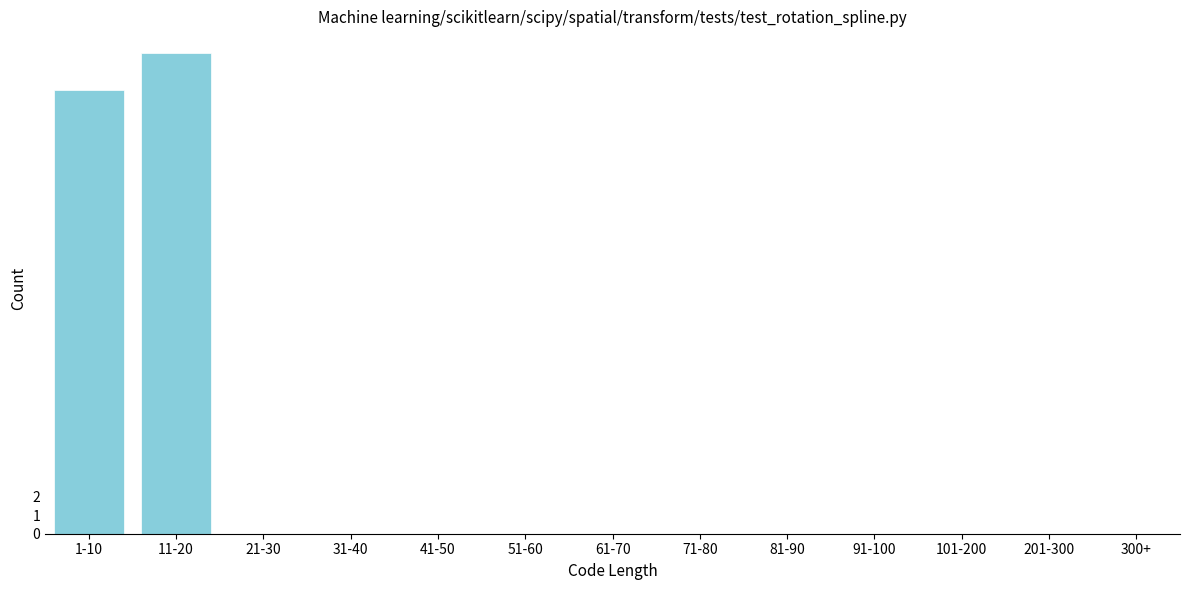

Reading right to left, what are all the values shown in this chart?

300+=0	201-300=0	101-200=0	91-100=0	81-90=0	71-80=0	61-70=0	51-60=0	41-50=0	31-40=0	21-30=0	11-20=26	1-10=24